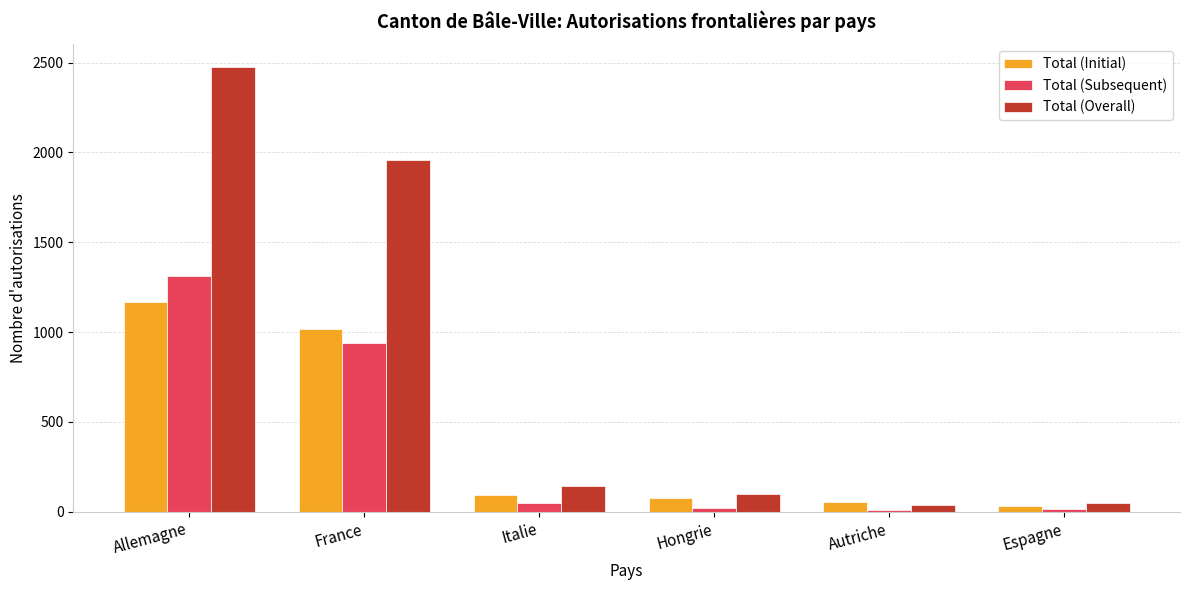

What is the value of the Total (Overall) bar at the 1st from the left?

2478